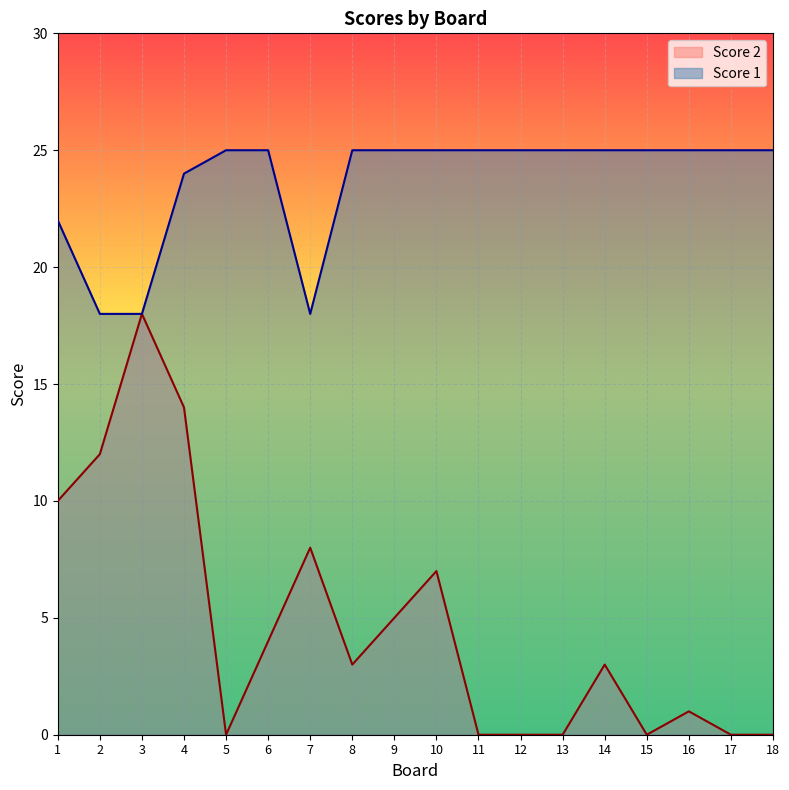

At which category does the chart reach its peak across all series?

5